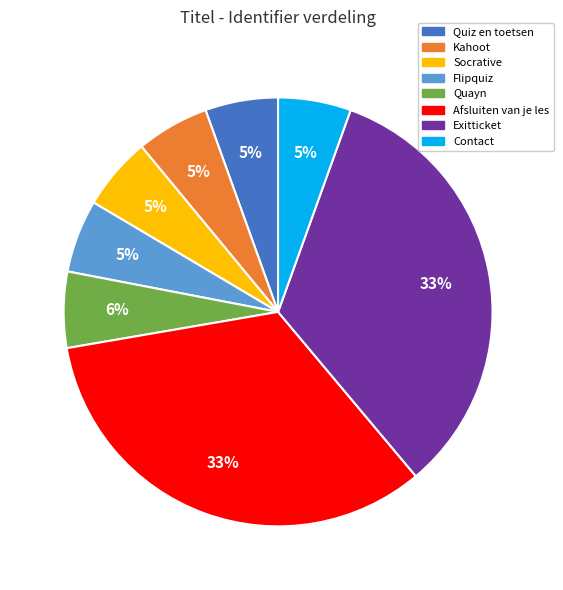

Between Quayn and Afsluiten van je les, which is larger?

Afsluiten van je les